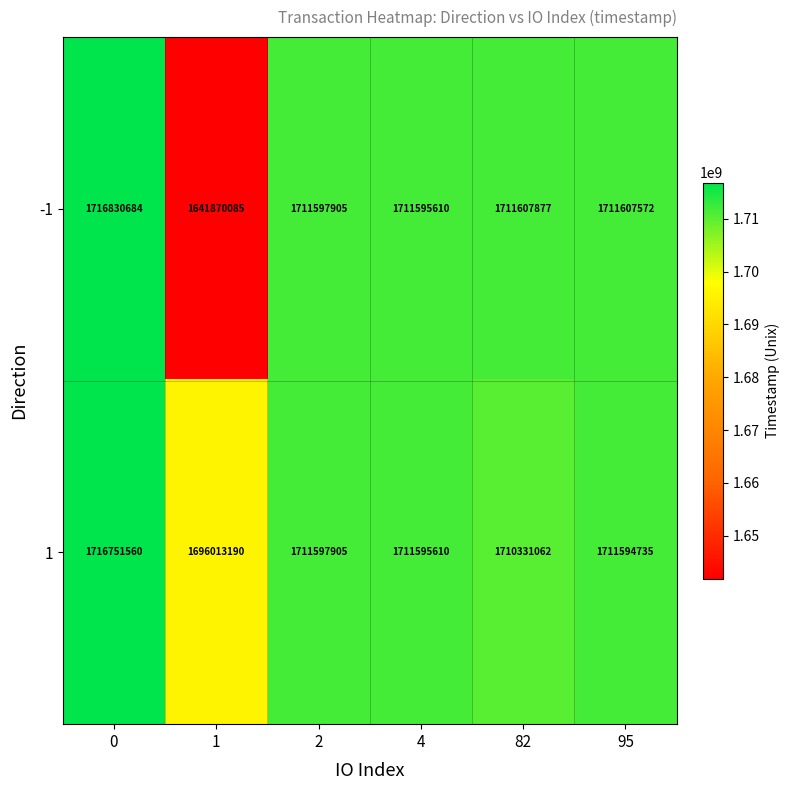

Reading left to right, list all the values displayed in this chart.

-1: 1716830684	1641870085	1711597905	1711595610	1711607877	1711607572
1: 1716751560	1696013190	1711597905	1711595610	1710331062	1711594735